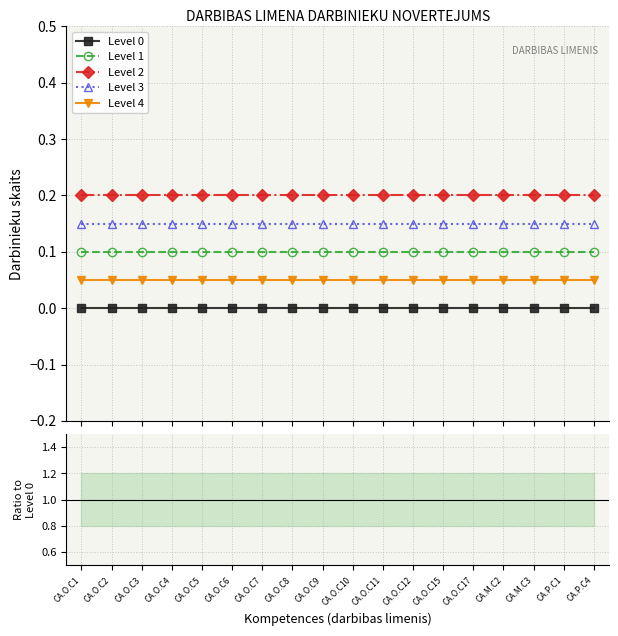

True or false: Level 1 and Level 0 intersect in this chart.

False